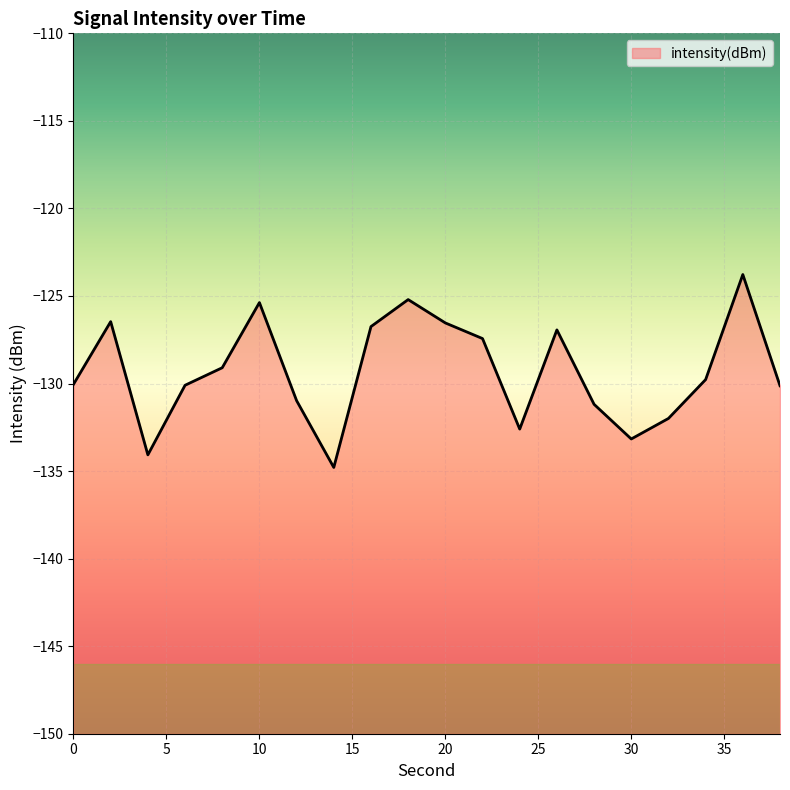

At which category does the chart reach its peak across all series?

36